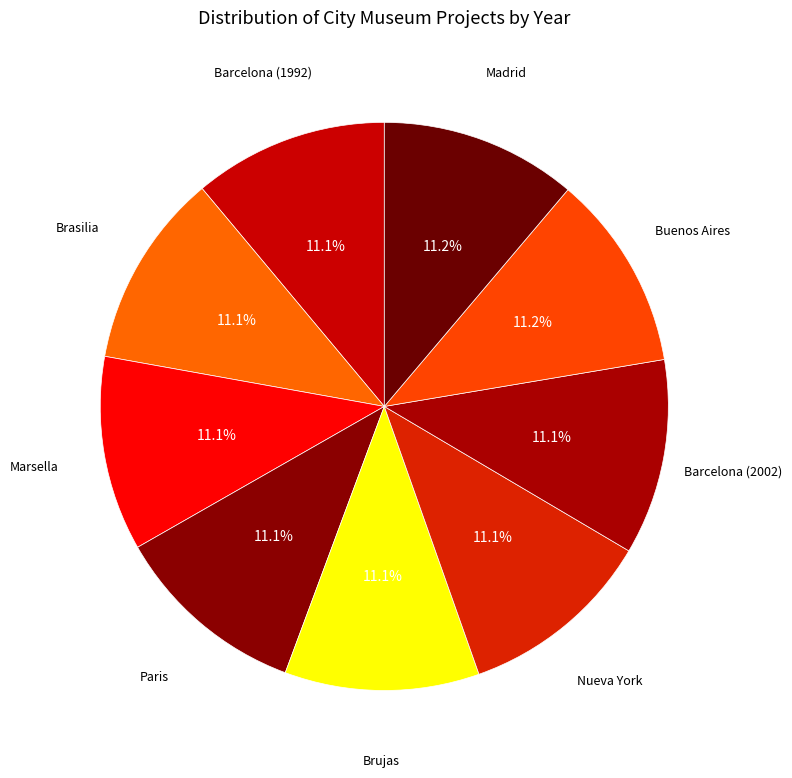

The Brasilia slice represents 11% of the pie. True or false?

True